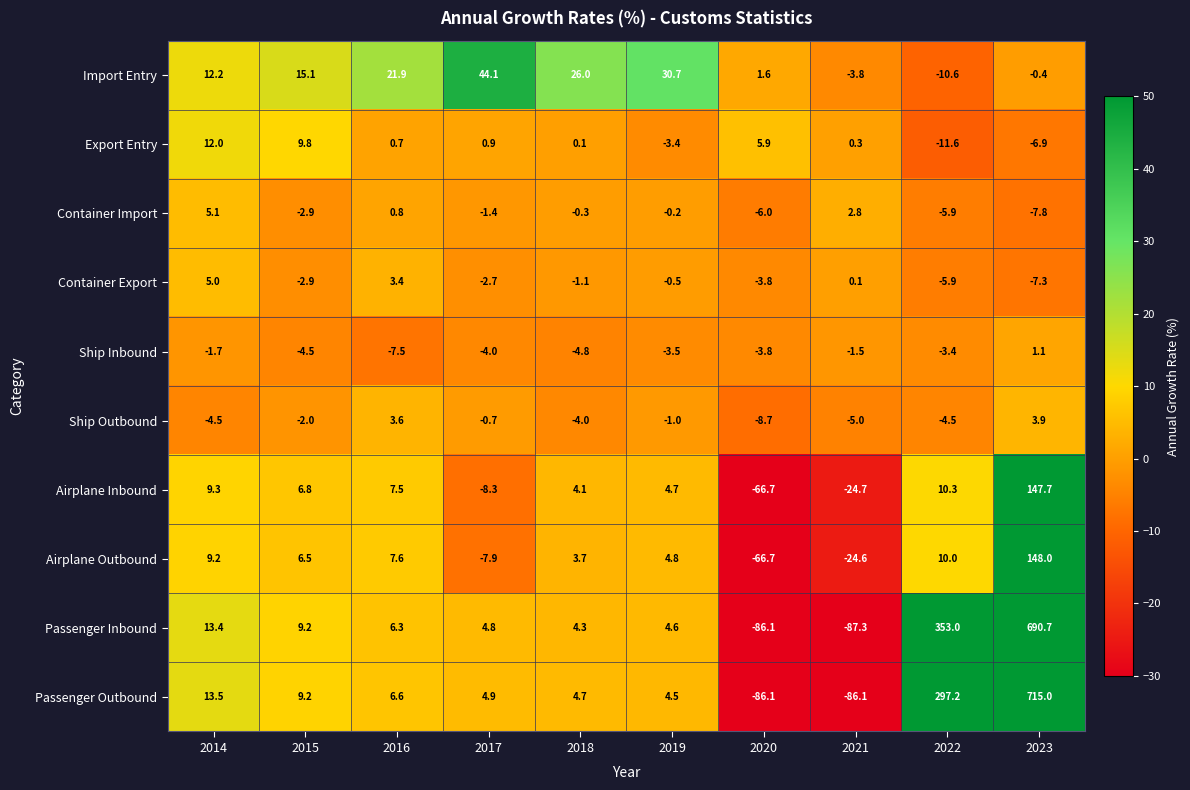

What is the difference between the highest and lowest values at 2014?

18.0